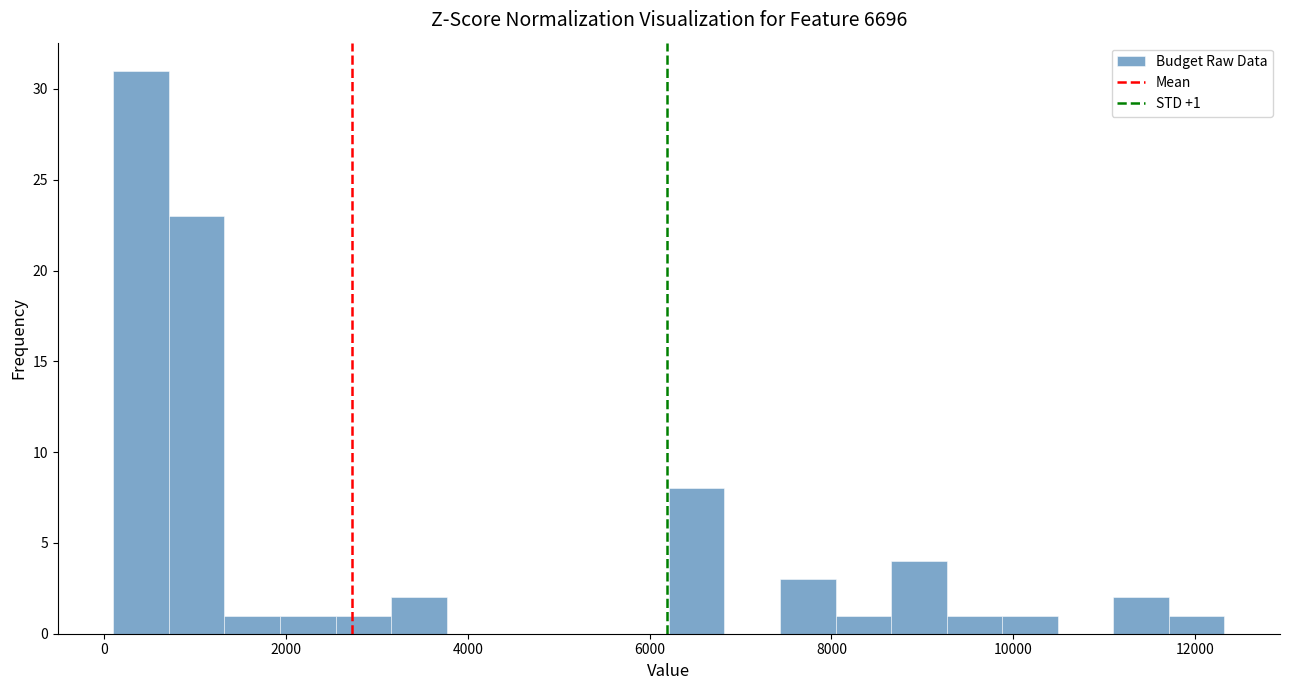

Read against the x-axis, roughly where is the centre of the tallest bar?

400